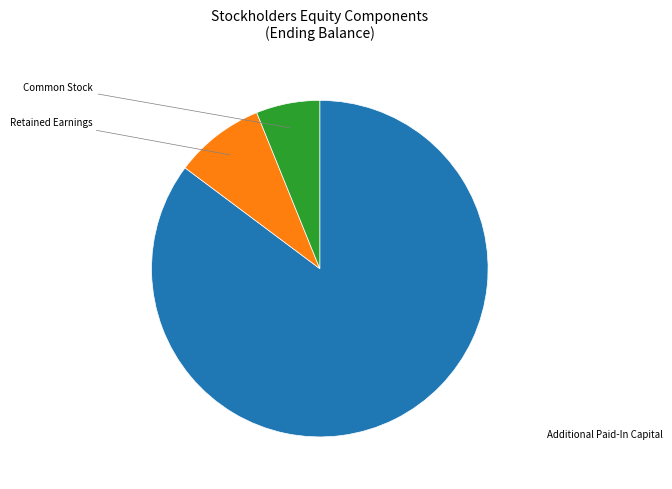

Is there a majority slice in this chart?

Yes